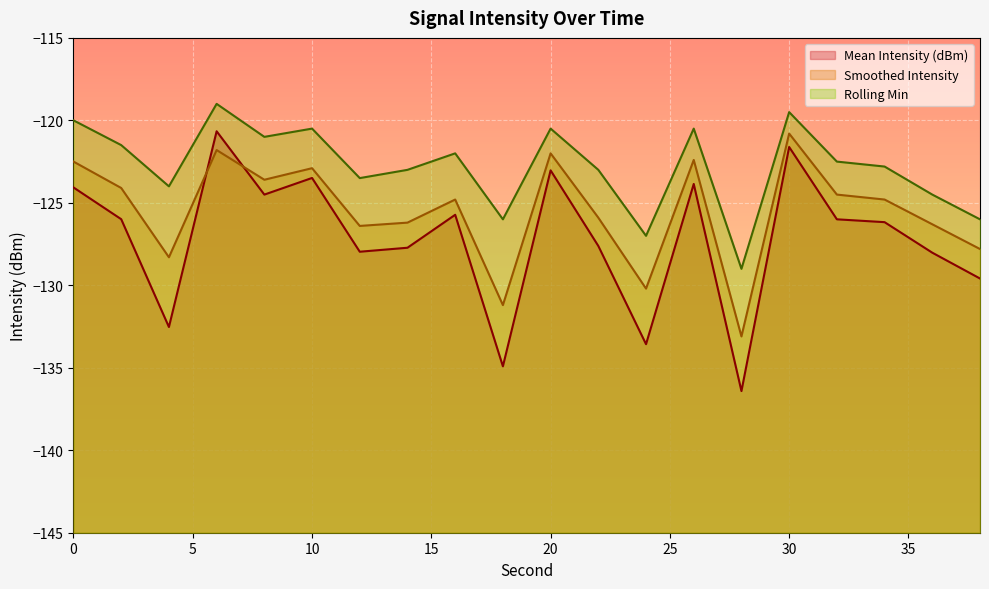

The value of Rolling Min at 14 is -123.0. True or false?

True